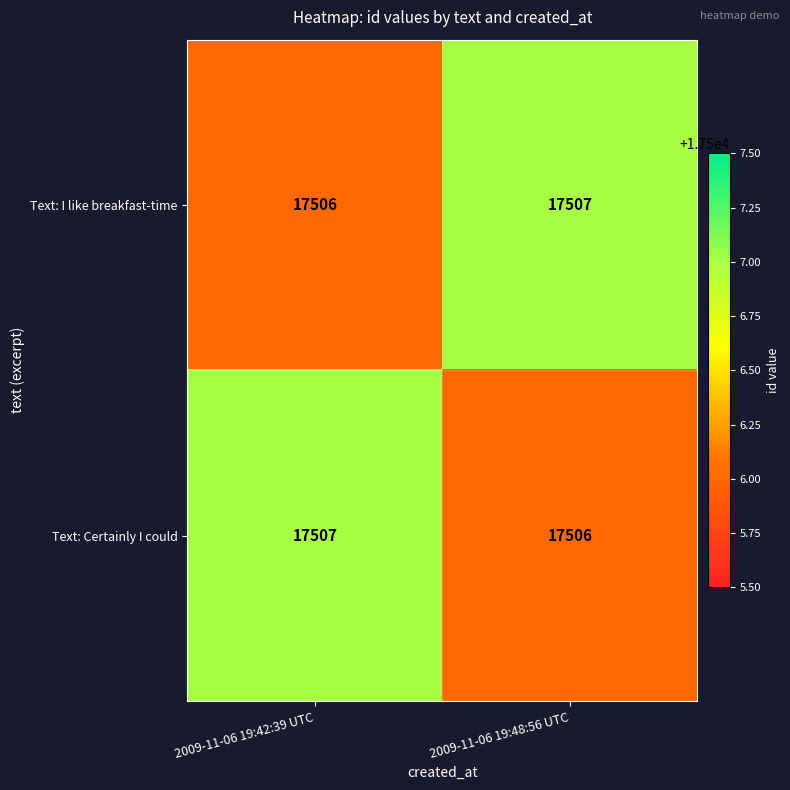

What is the sum of the Text: I like breakfast-time values at 2009-11-06 19:48:56 UTC and 2009-11-06 19:42:39 UTC?

35013